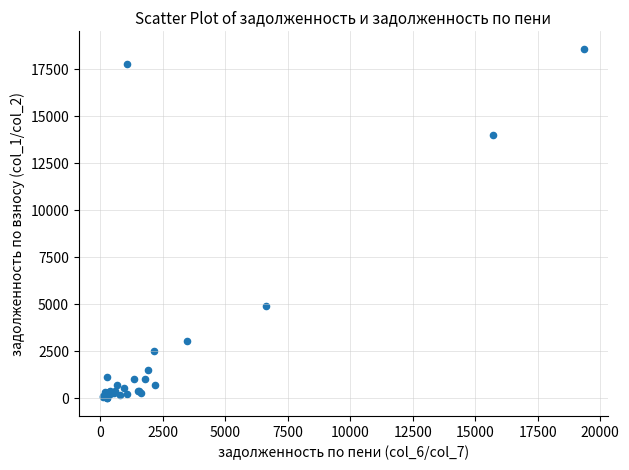

What Y value in the scatter plot is closest to 9295?

4939.9